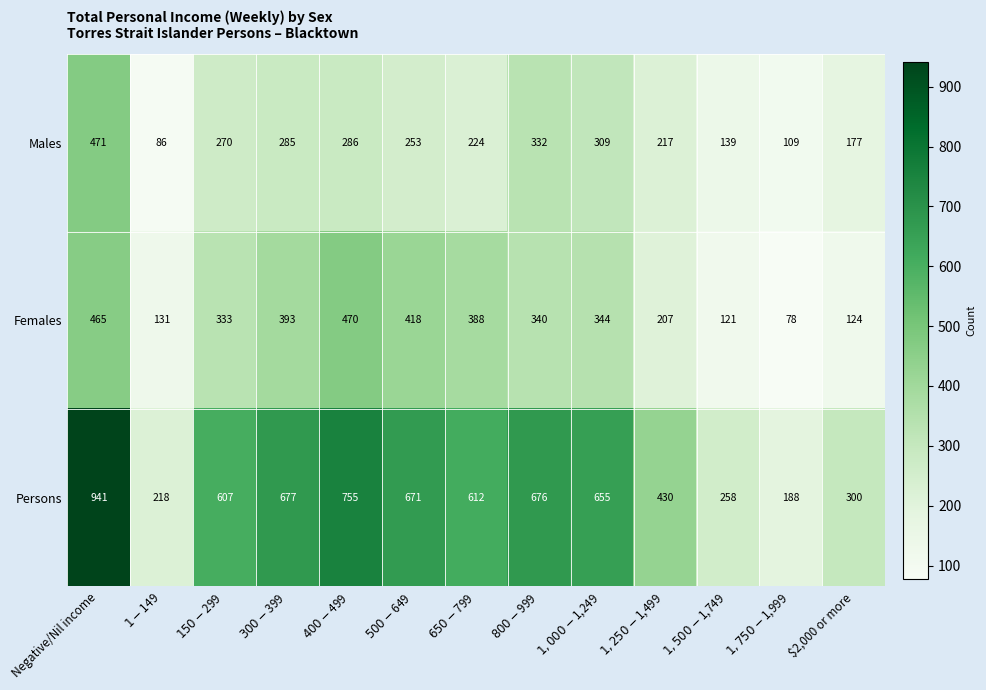

What is the spread (max minus min) of values at $2,000 or more?

176